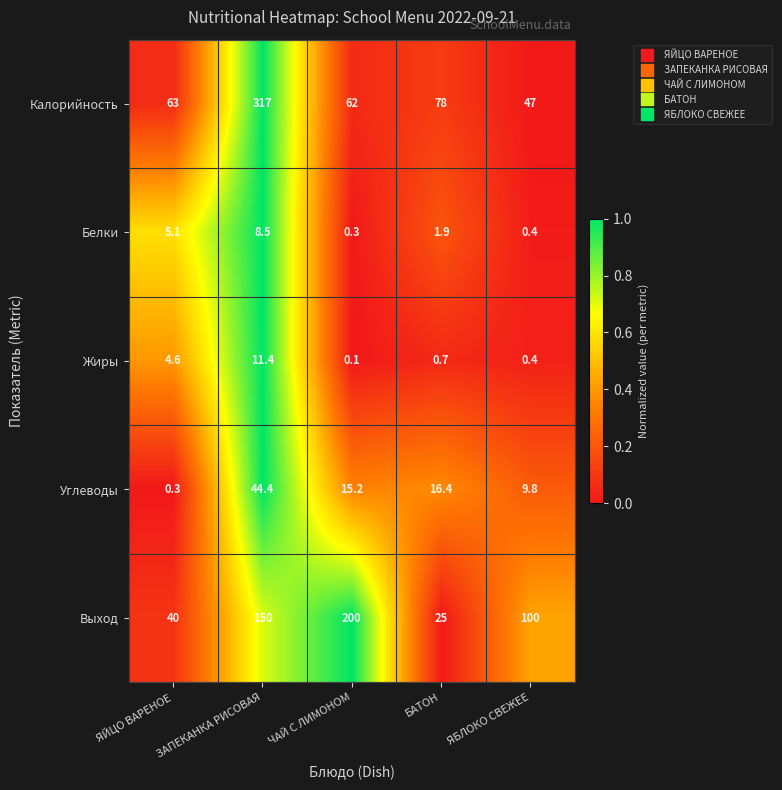

What is the difference between the highest and lowest values at БАТОН?

77.3